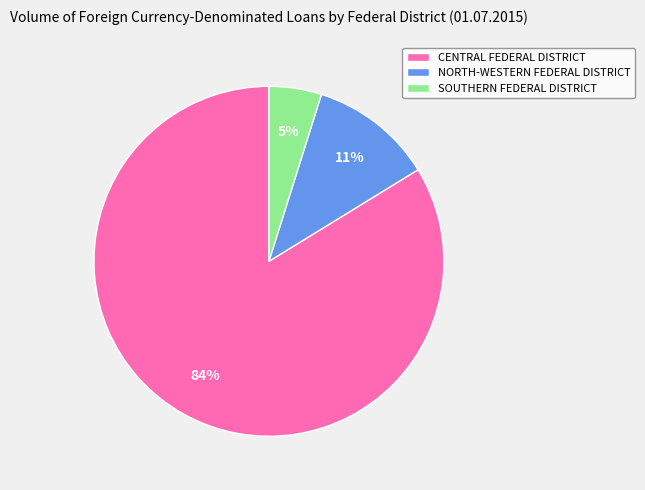

Is it true that SOUTHERN FEDERAL DISTRICT is 5% of the pie?

True